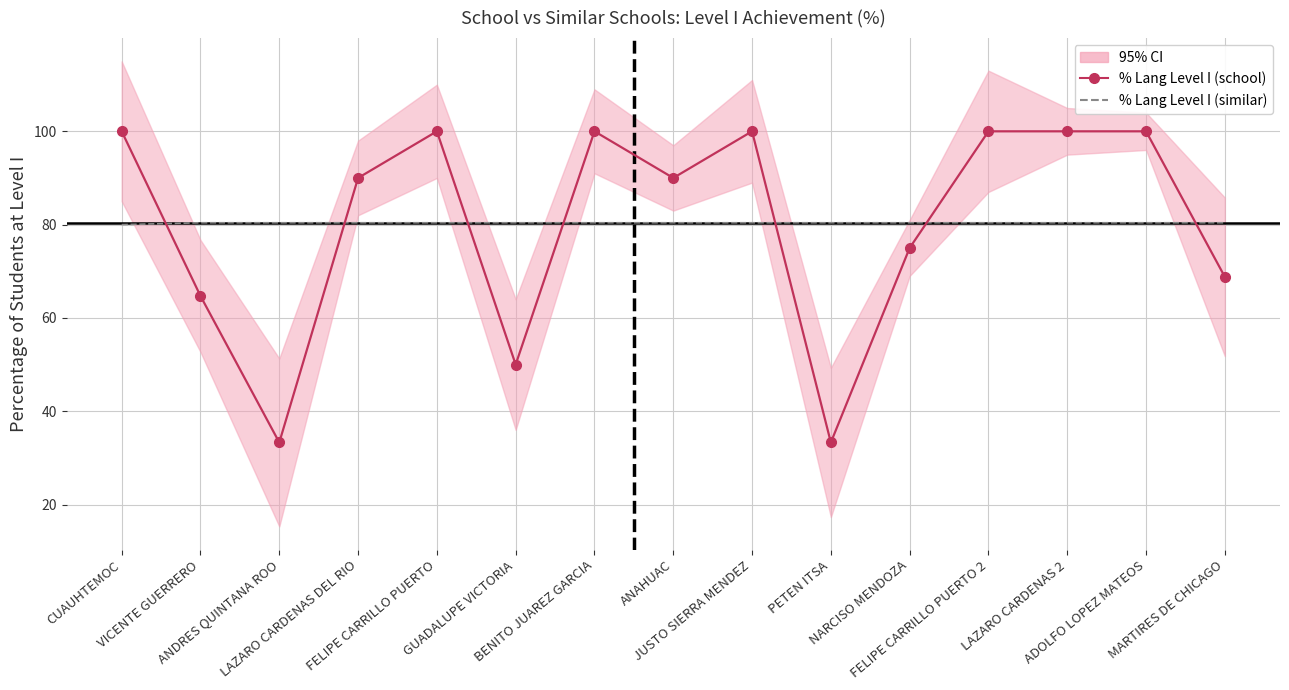

True or false: % Lang Level I (similar) has more than 2 points higher than both neighbors.

False